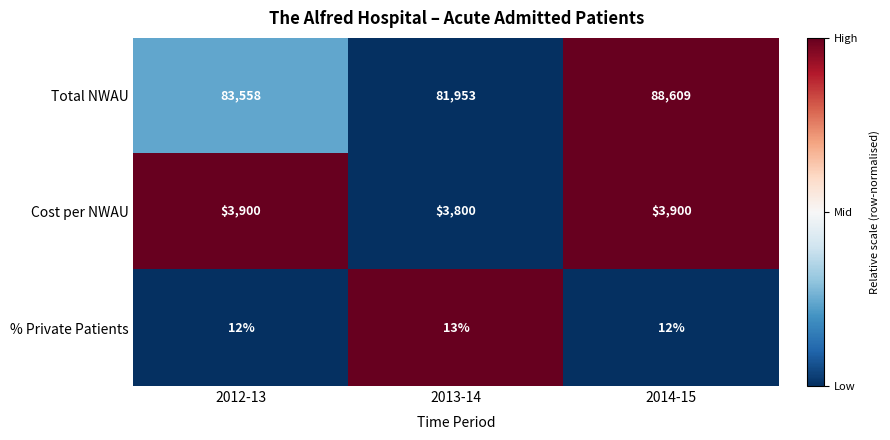

Is it true that Total NWAU equals 88609 at 2014-15?

True